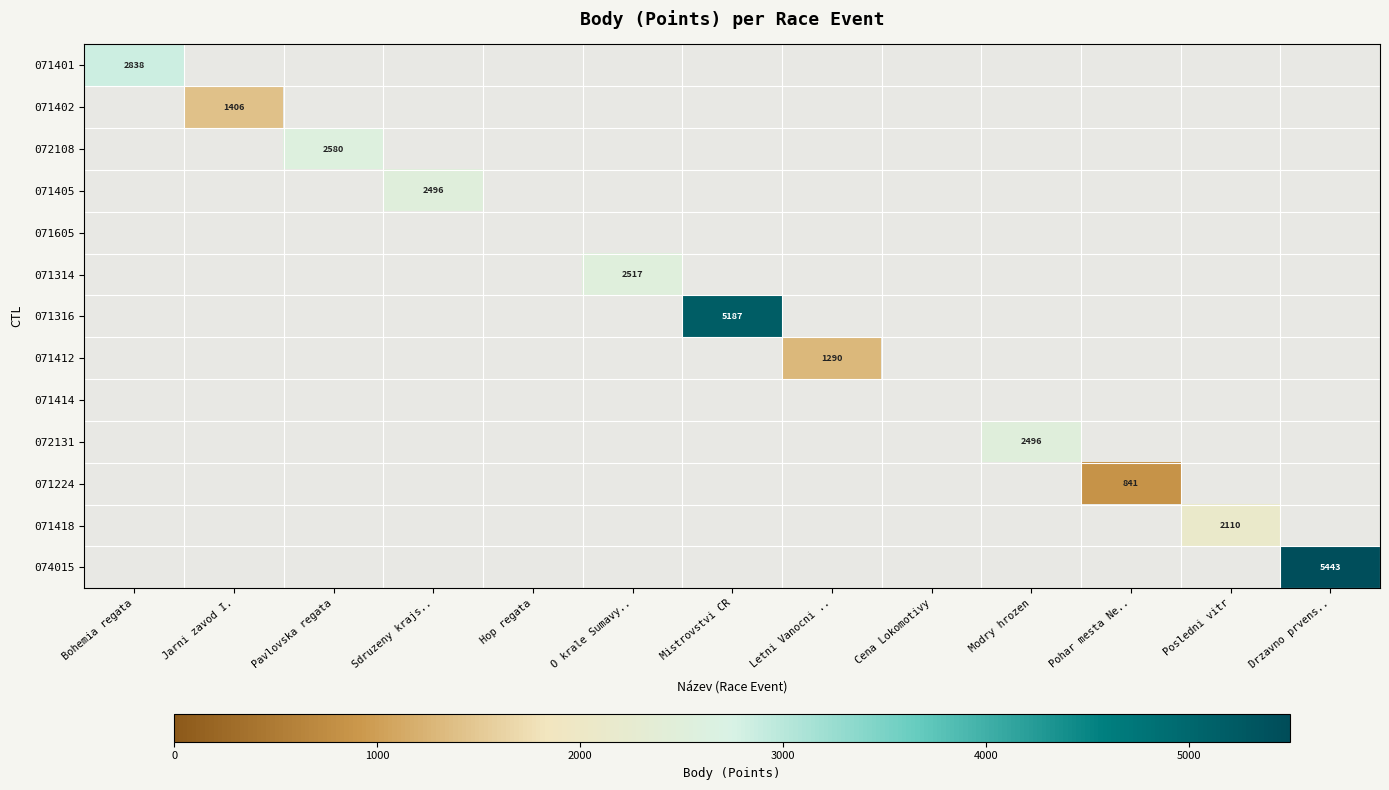

Is it true that 071405 equals 4431 at Sdruzeny krajs..?

False